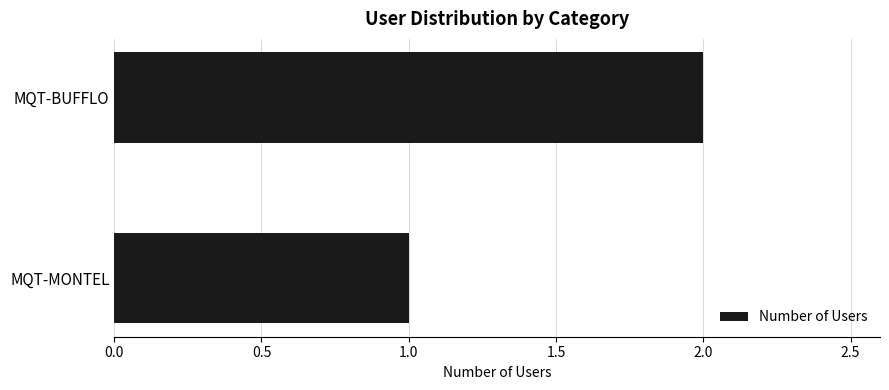

What position from the top is MQT-MONTEL?

2